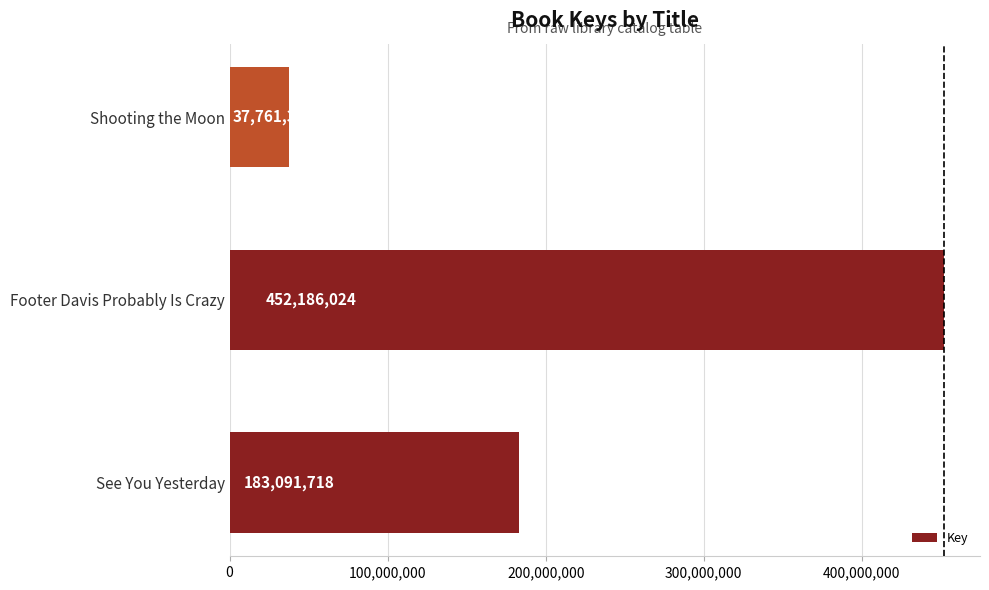

What is the minimum value shown in the chart?

37761337